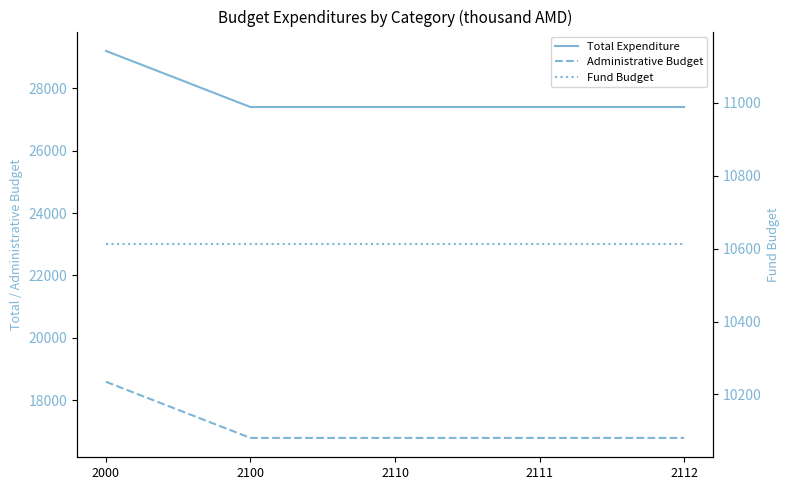

Is it true that Fund Budget equals 7015.5 at 2111?

False